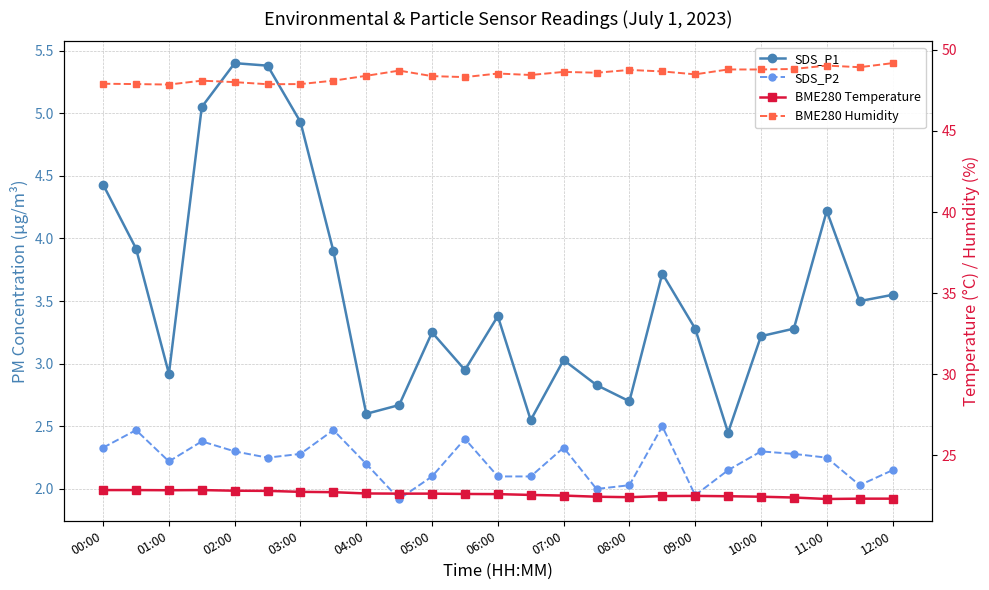

True or false: SDS_P2 and BME280 Humidity cross at least once.

False